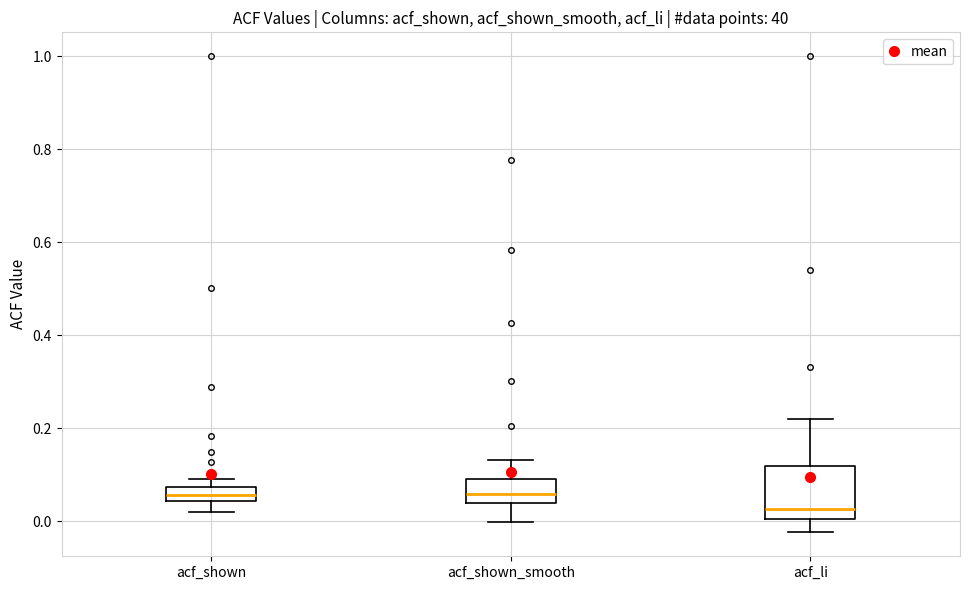

Which box is the tallest, from its lower edge to its upper edge?

acf_li